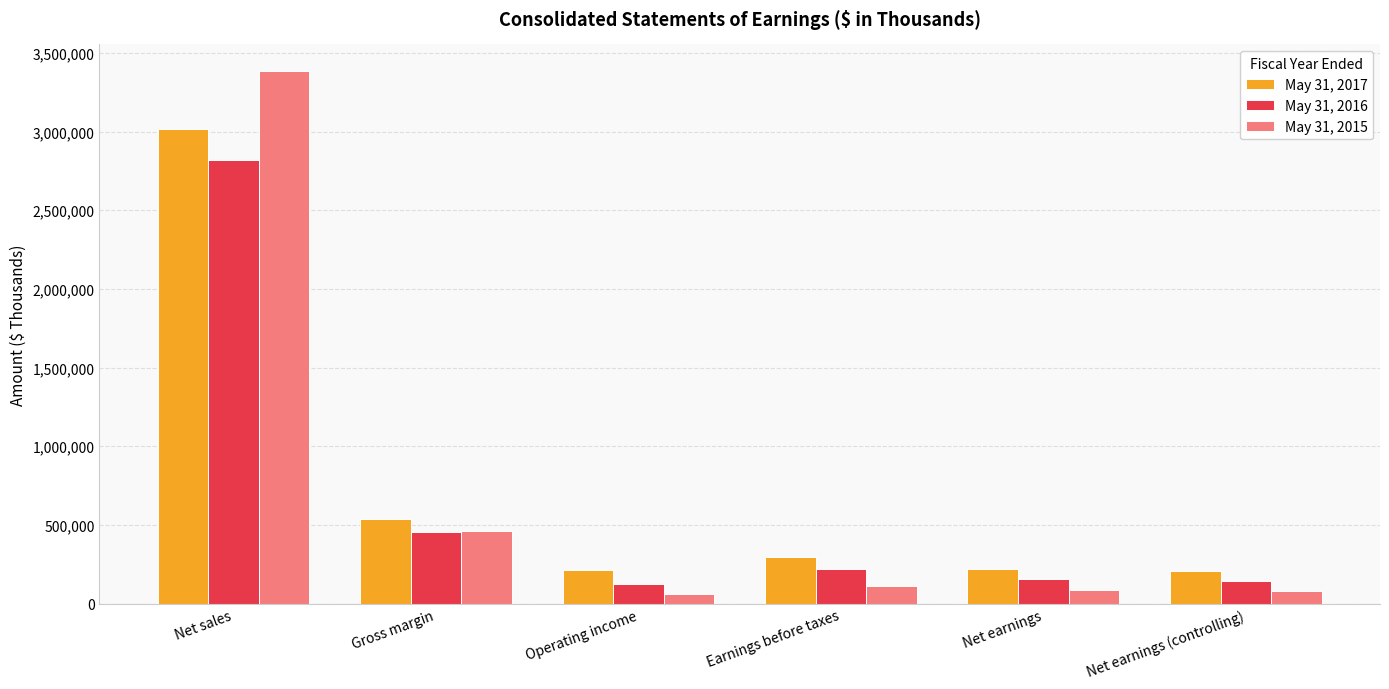

Are the bars grouped side by side (vs. stacked)?

Yes